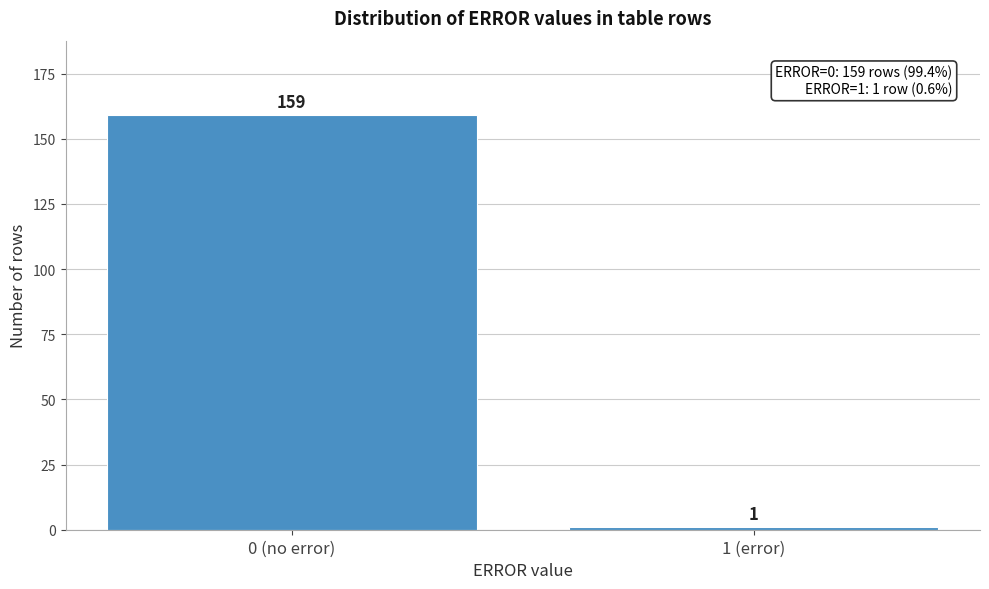

Reading left to right, list all the values displayed in this chart.

159	1